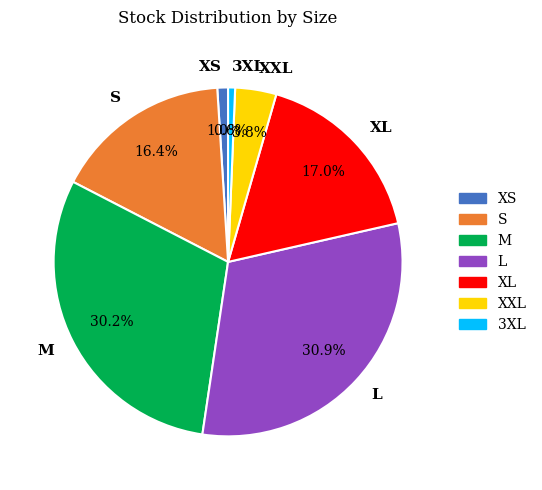

What portion of the pie excludes 3XL?

99.4%